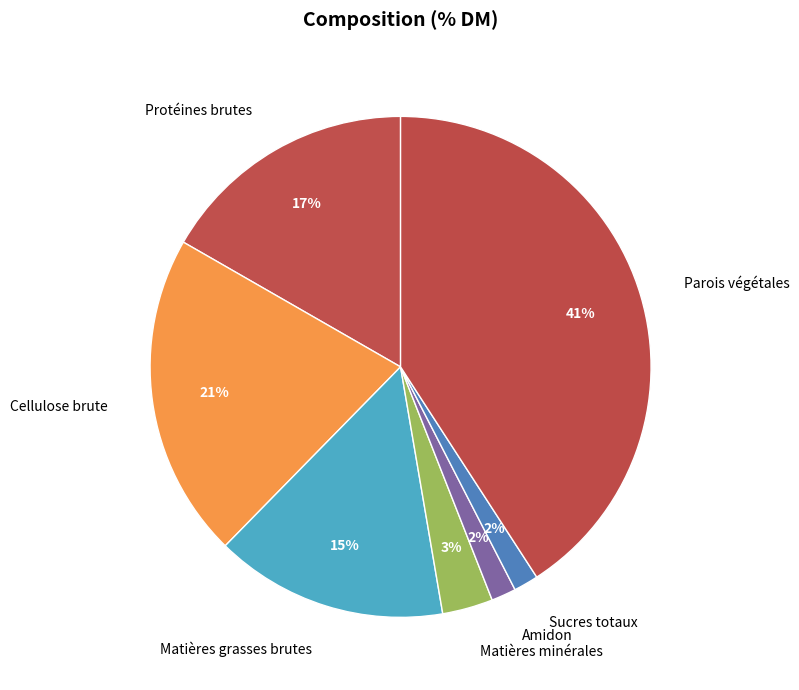

Which category has the biggest portion of the pie?

Parois végétales